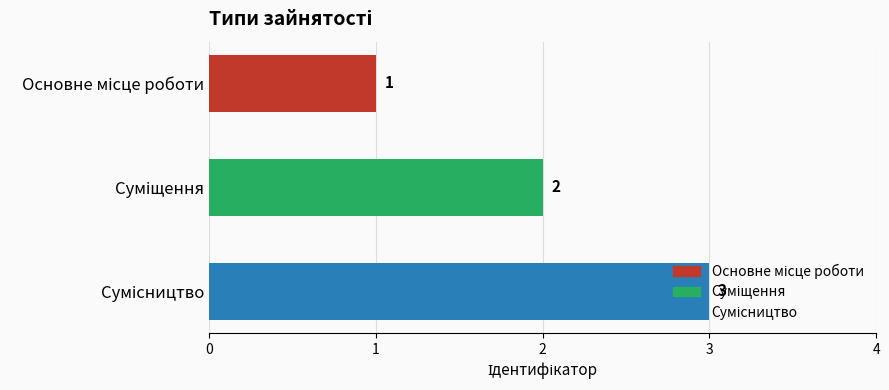

Are the bars horizontal?

Yes